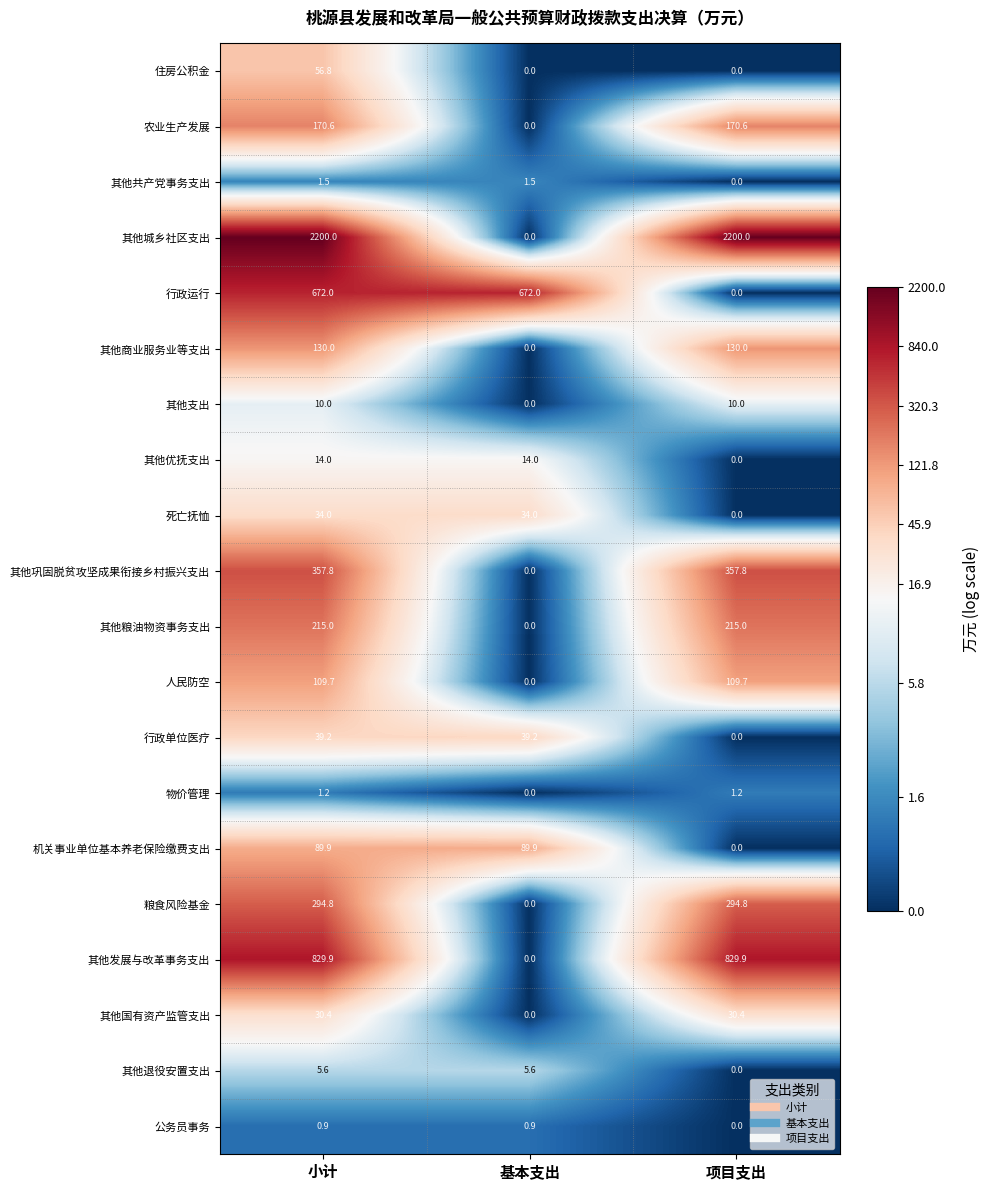

At which label does 粮食风险基金 reach its minimum?

基本支出